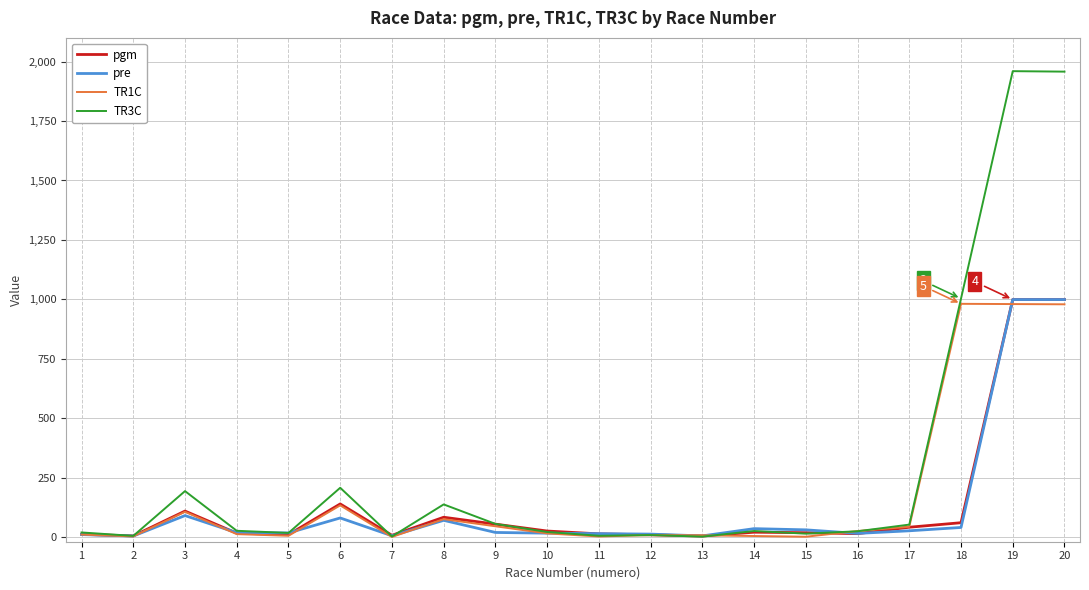

Which series has the largest total across all categories?

TR3C